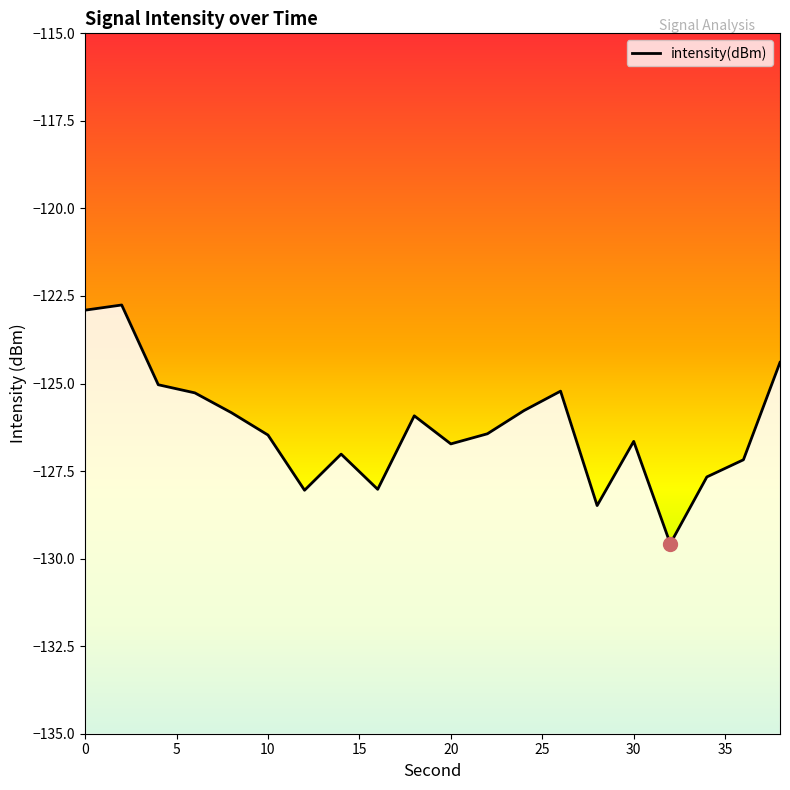

Where is the data nearest to the value -126?

18